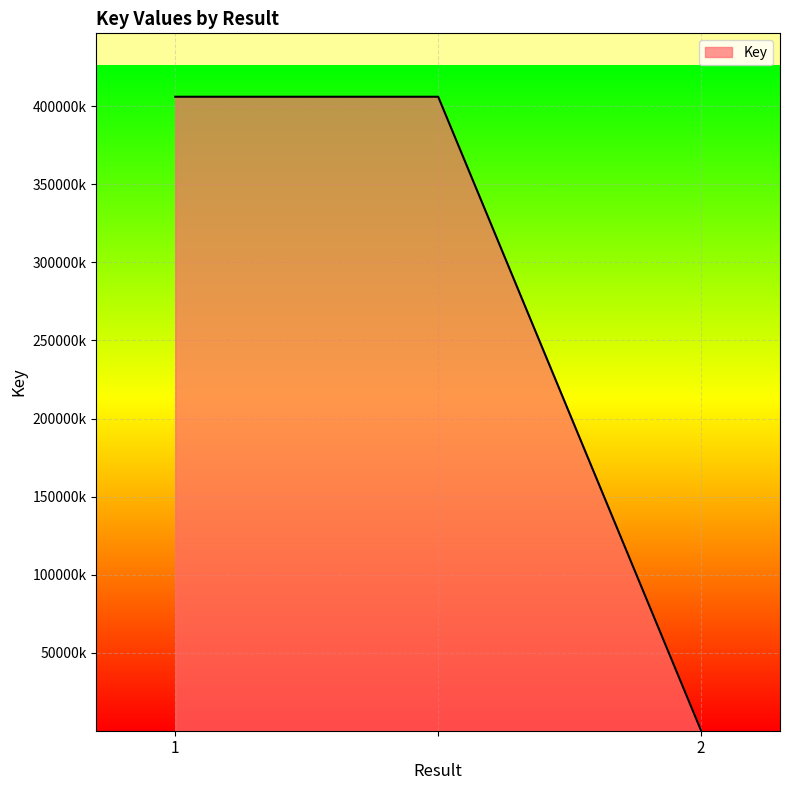

Is this an area chart (filled region under the line)?

Yes